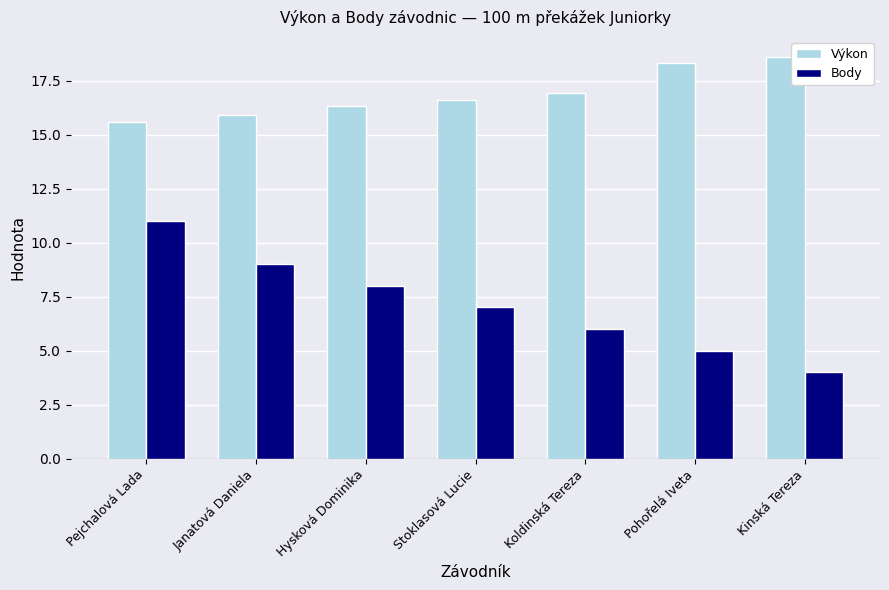

How many values in the Výkon series are below 16?

2